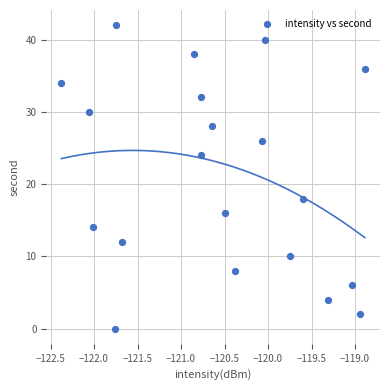

What is the range of Y values (max minus min)?

42